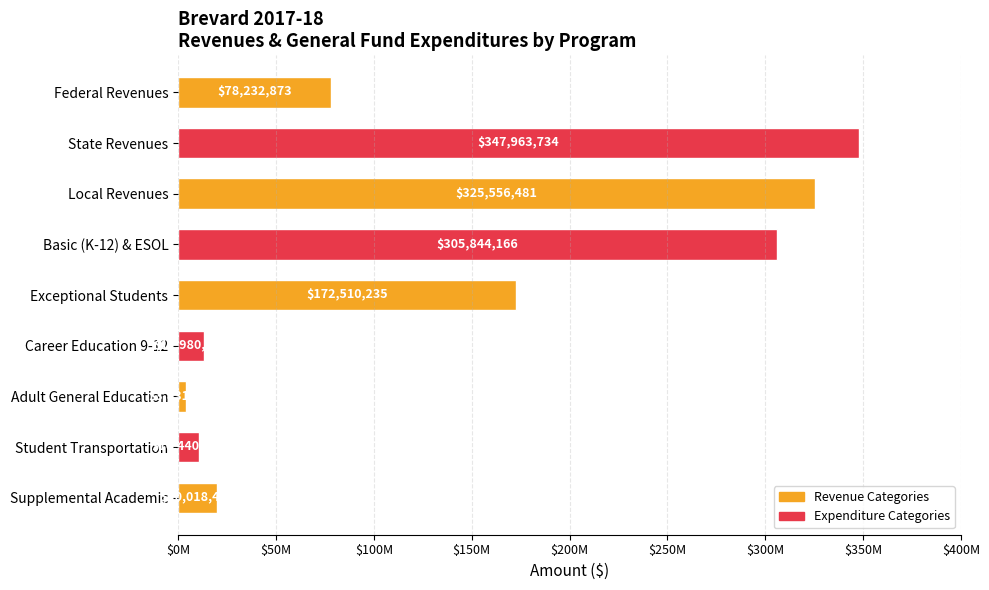

List the labels in order of value, largest first.

State Revenues, Local Revenues, Basic (K-12) & ESOL, Exceptional Students, Federal Revenues, Supplemental Academic, Career Education 9-12, Student Transportation, Adult General Education